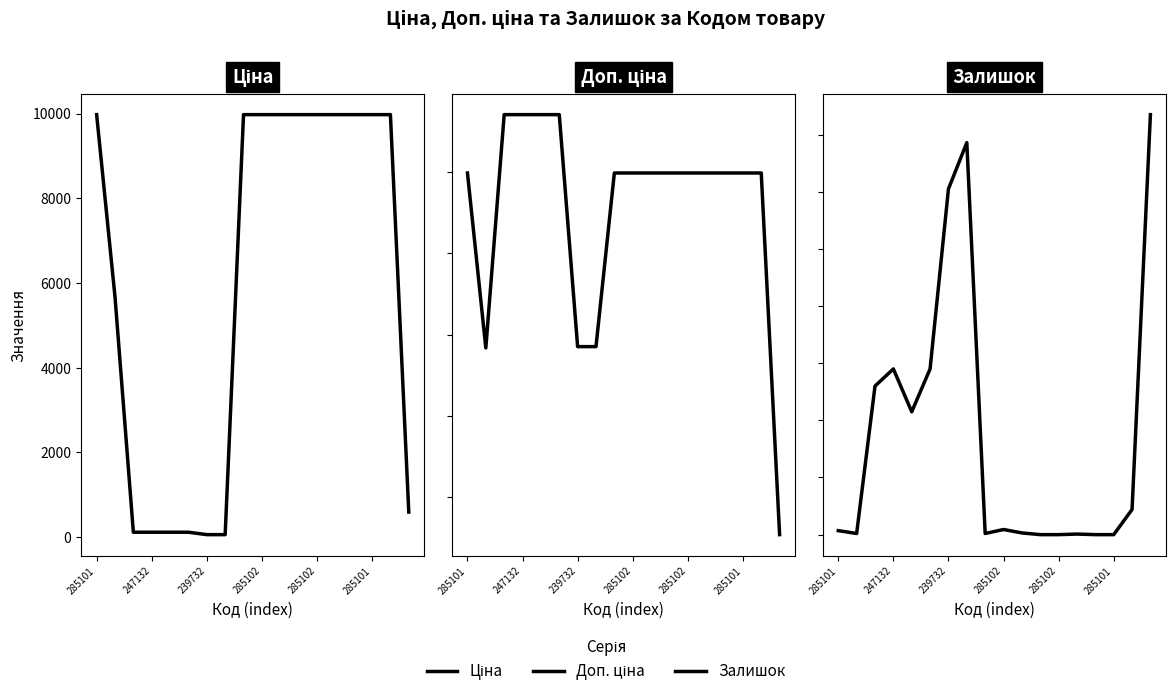

Which series changed the most between 285101 and 15?

Ціна